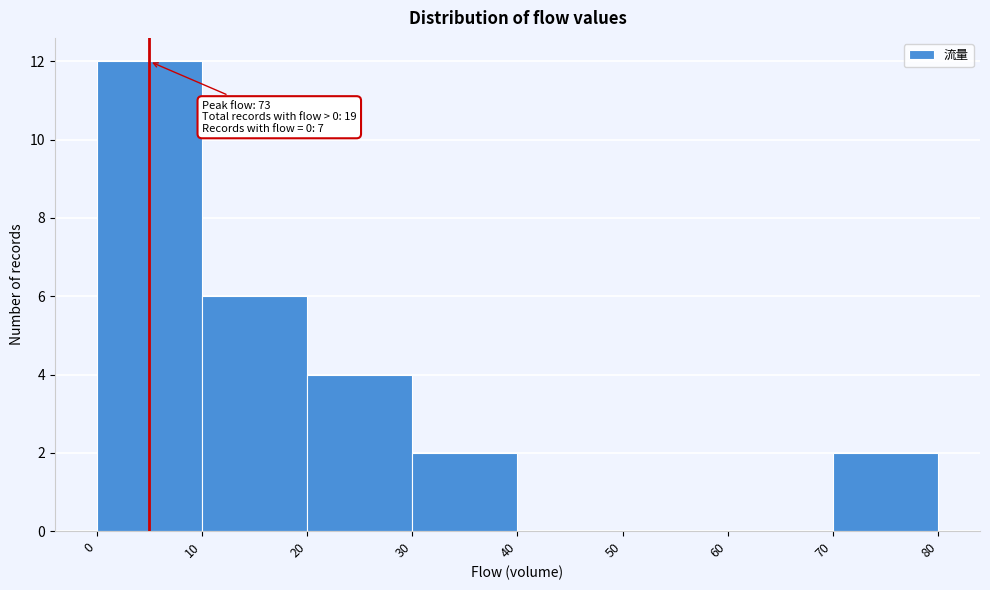

Which range on the x-axis has the tallest bar?

0 to 10